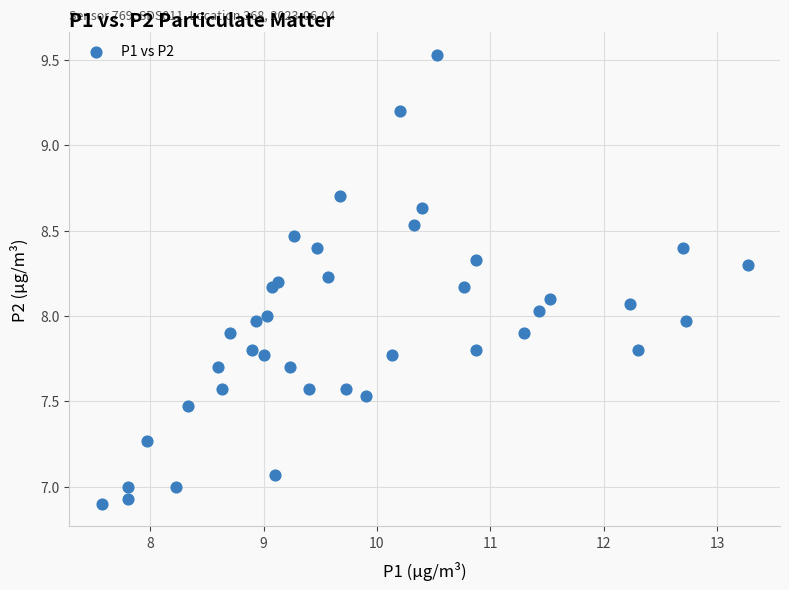

What is the range of X values (max minus min)?

5.7